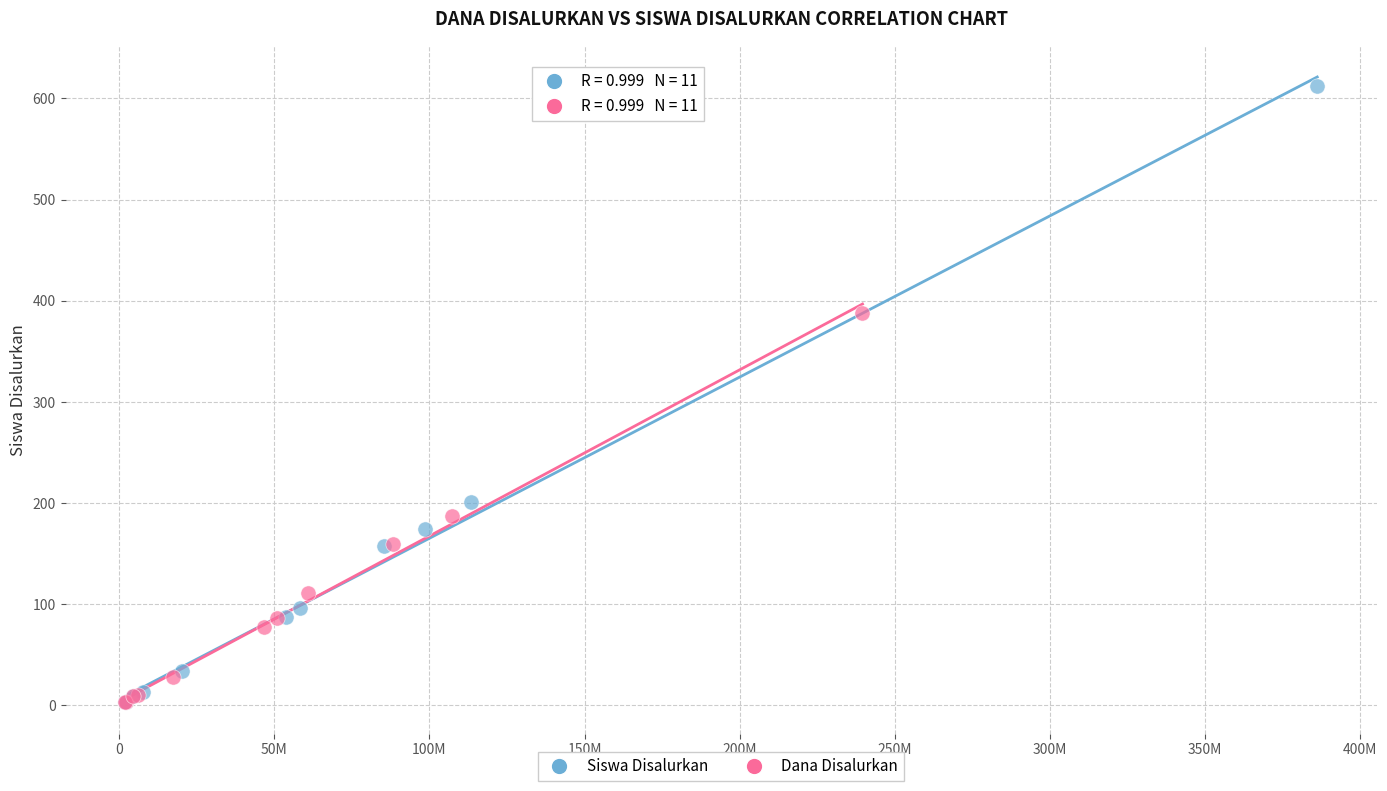

Which series reaches the maximum Y coordinate?

Siswa Disalurkan